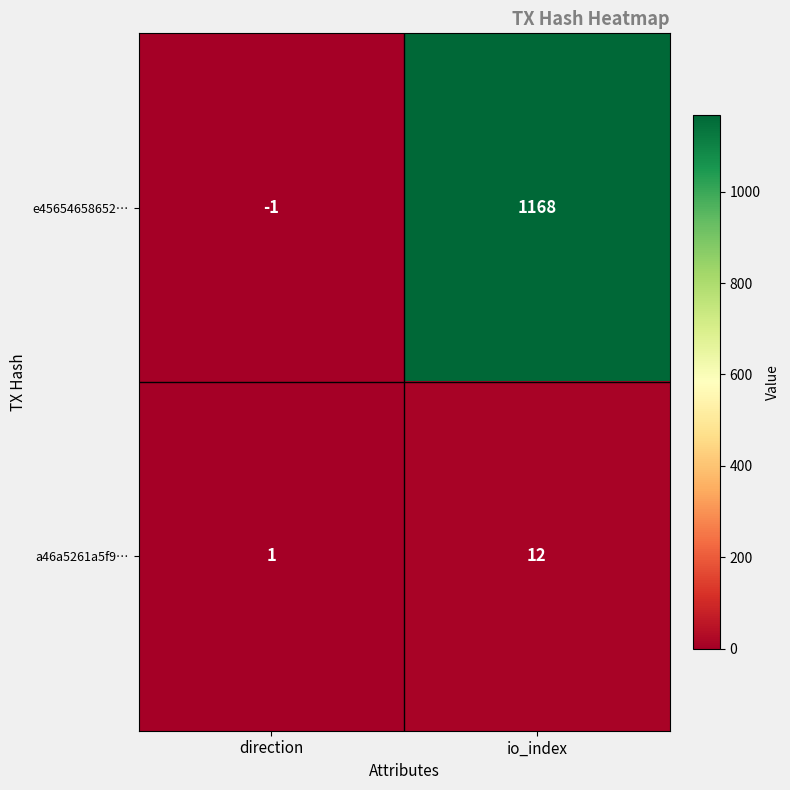

Where is e45654658652… nearest to the value 583?

direction